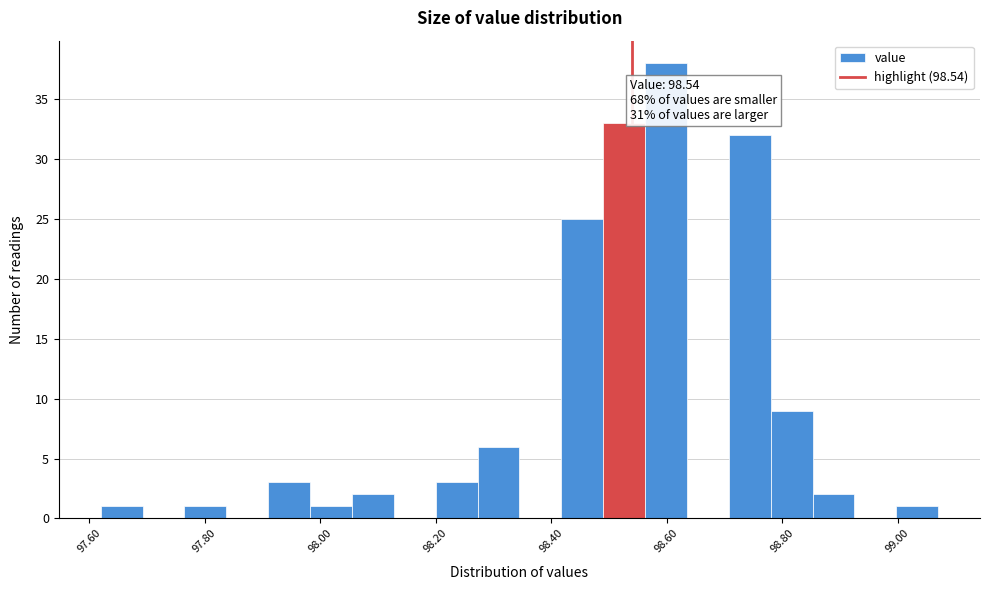

Read against the x-axis, roughly where is the centre of the tallest bar?

98.60